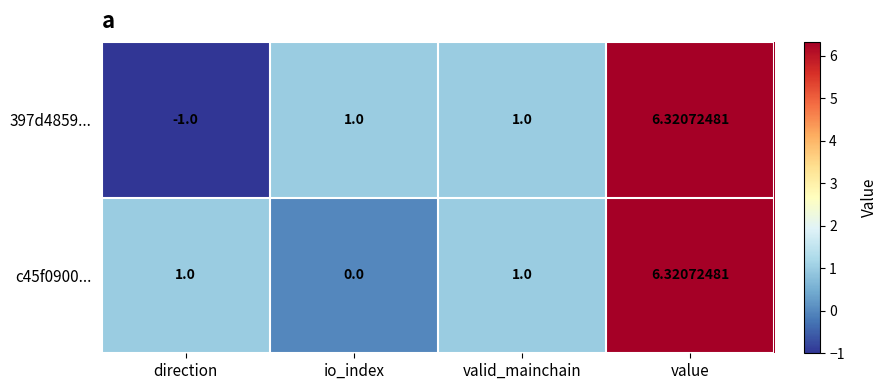

Which category has the highest value in the c45f0900... series?

value